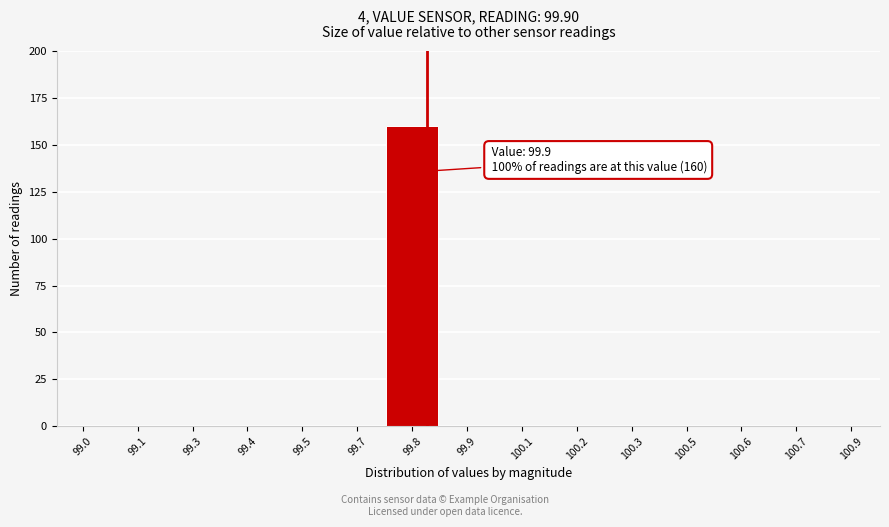

Reading right to left, transcribe all the data shown in this chart.

100.9=0	100.7=0	100.6=0	100.5=0	100.3=0	100.2=0	100.1=0	99.9=0	99.8=160	99.7=0	99.5=0	99.4=0	99.3=0	99.1=0	99.0=0